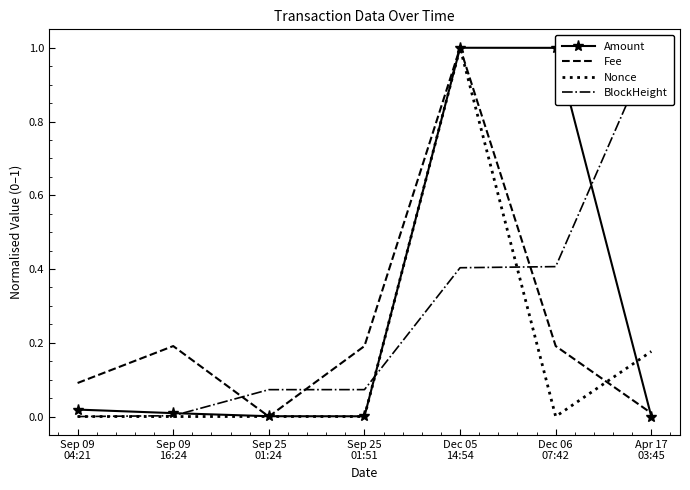

What is the difference between the maximum and minimum values in the BlockHeight series?

1.0